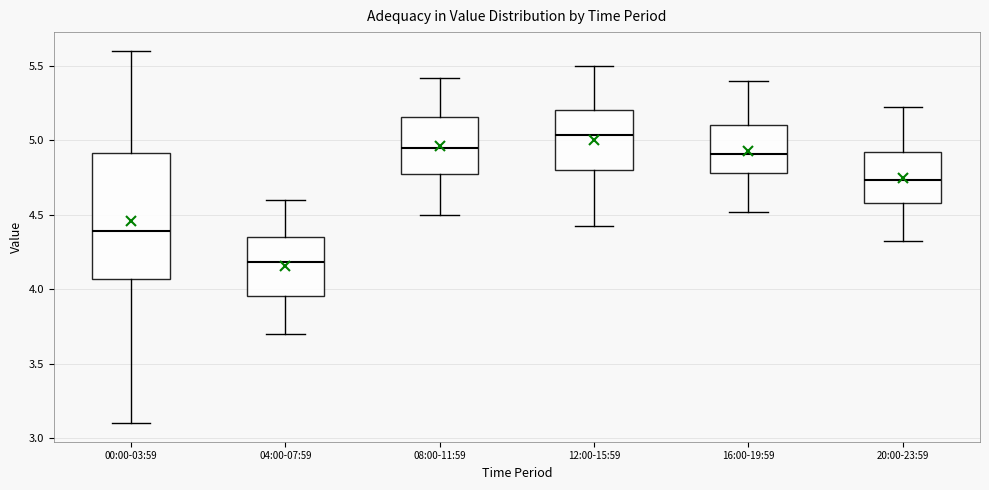

Comparing the boxes themselves (not the whiskers), which one is the tallest?

00:00-03:59